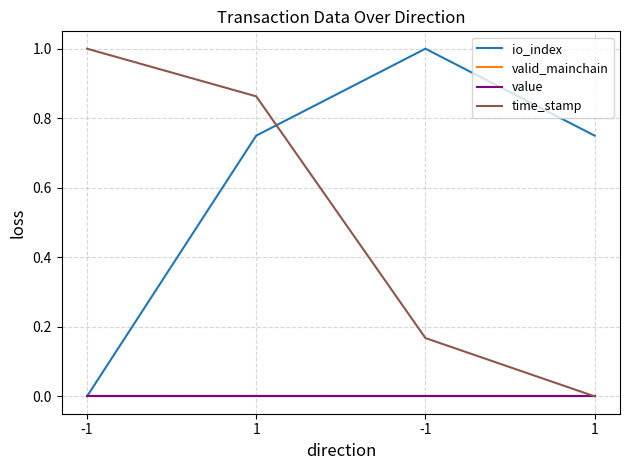

Does the chart display data point markers on the line(s)?

No